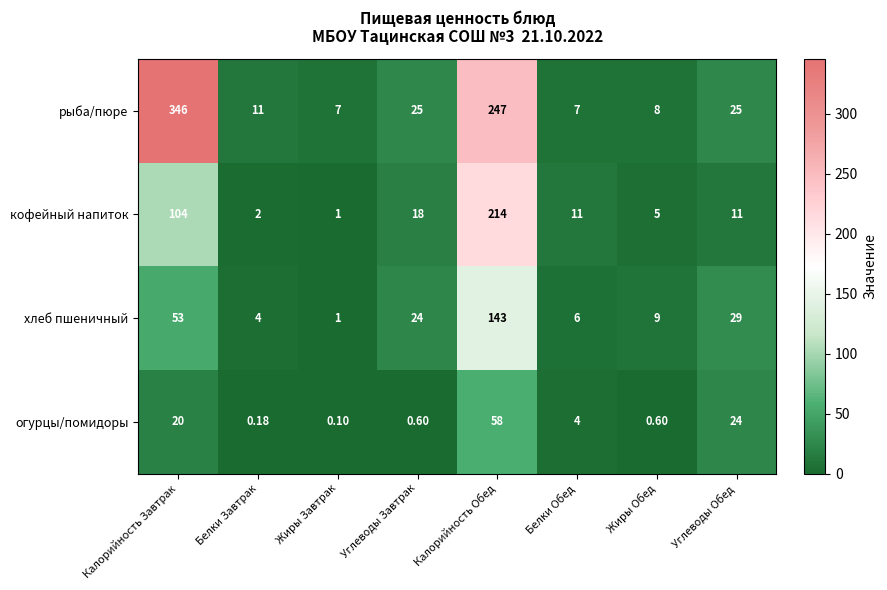

At which category does the chart reach its peak across all series?

Калорийность Завтрак